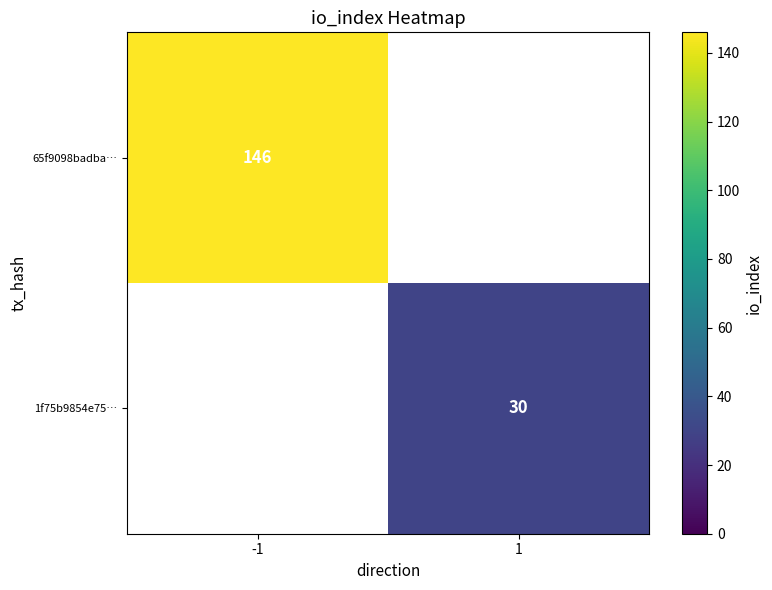

What is the minimum value shown in the chart?

30.0